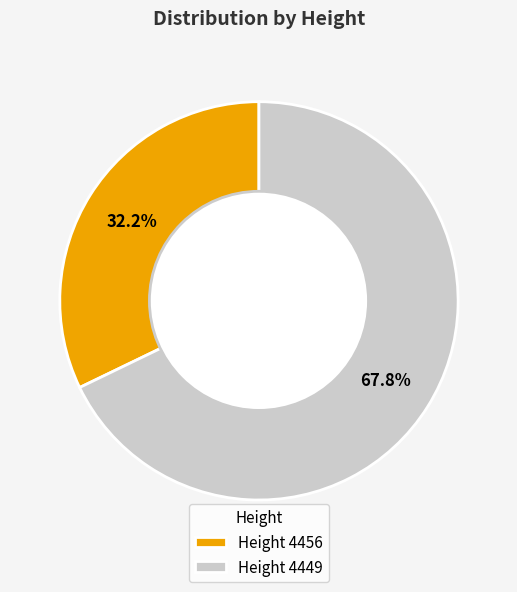

Do Height 4449 and Height 4456 together represent more than half of the pie?

Yes